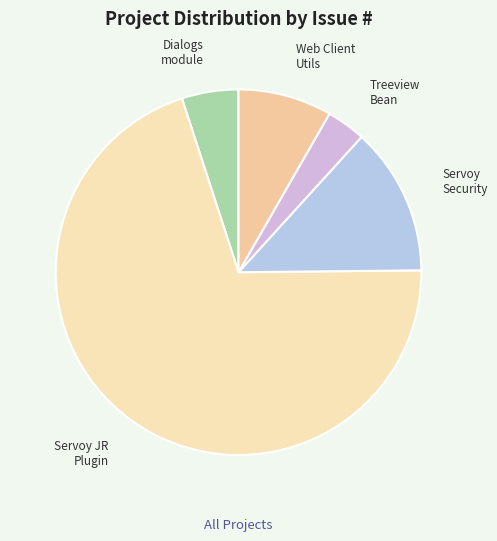

Rank the categories by value from highest to lowest.

Servoy JR Plugin, Servoy Security, Web Client Utils, Dialogs module, Treeview Bean